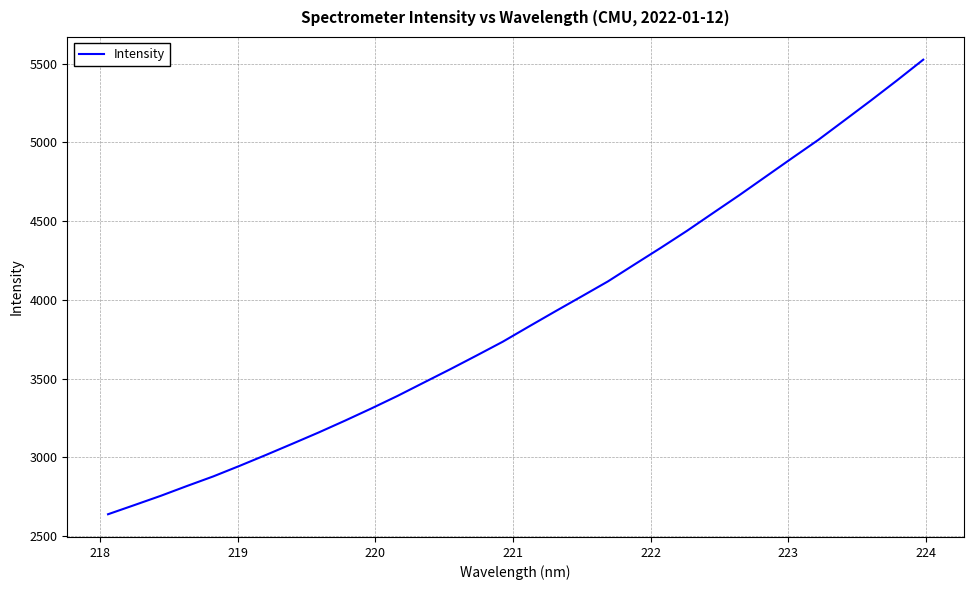

What is the difference between the maximum and minimum values?

2885.6